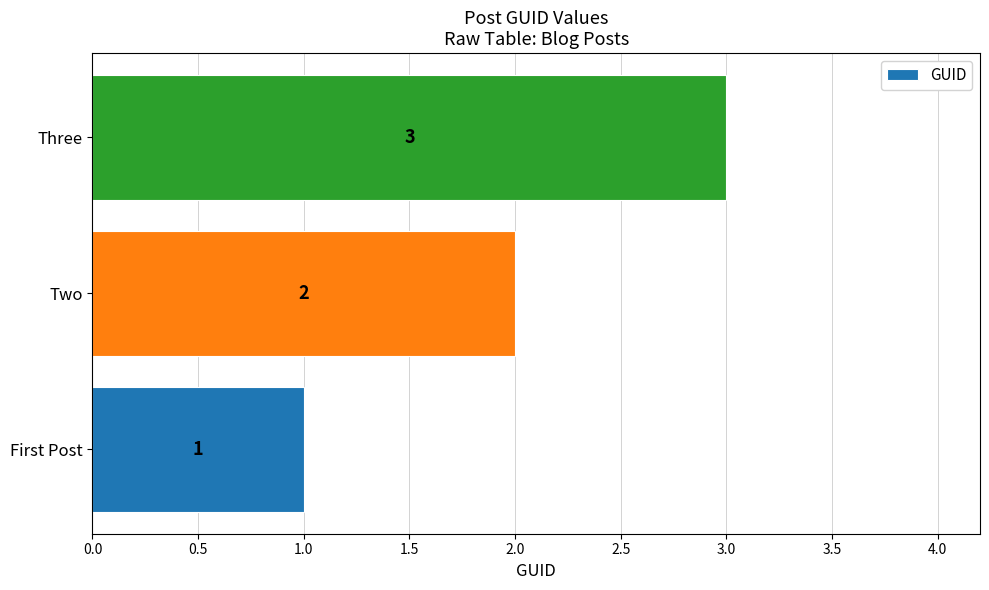

What is the sum of all values?

6